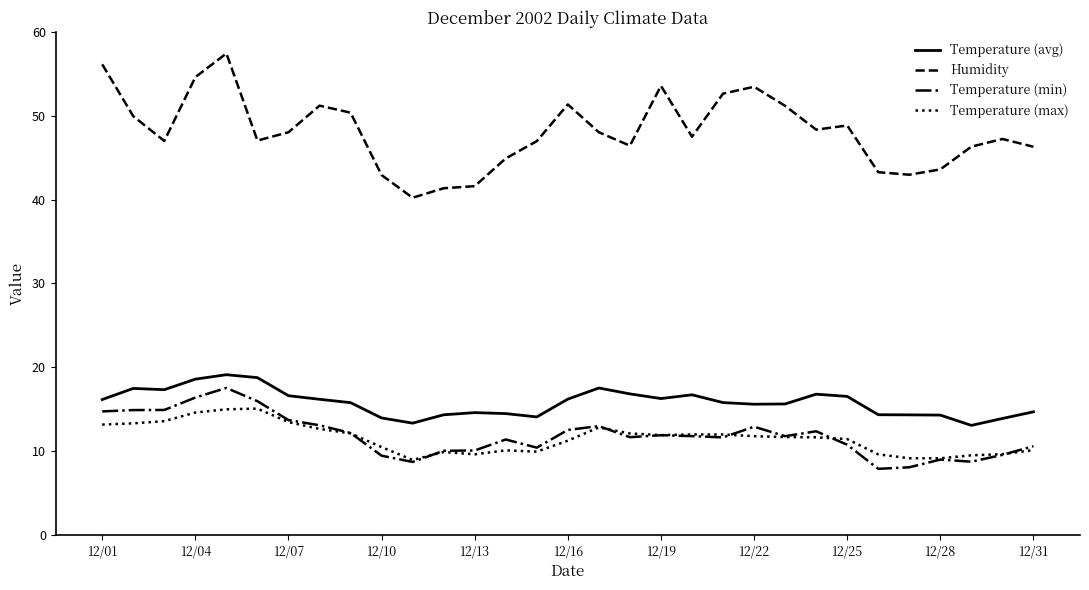

What are all the series names shown in the legend?

Temperature (avg), Humidity, Temperature (min), Temperature (max)